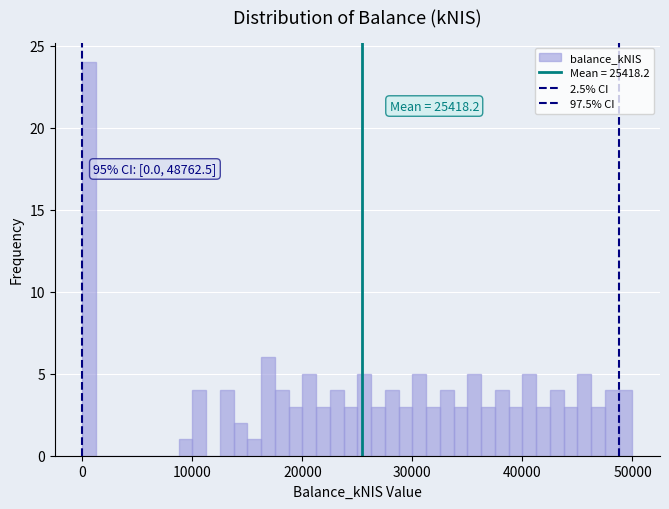

Around what value on the x-axis is the tallest bar? Give the approximate position of its centre, as read against the axis.

1000